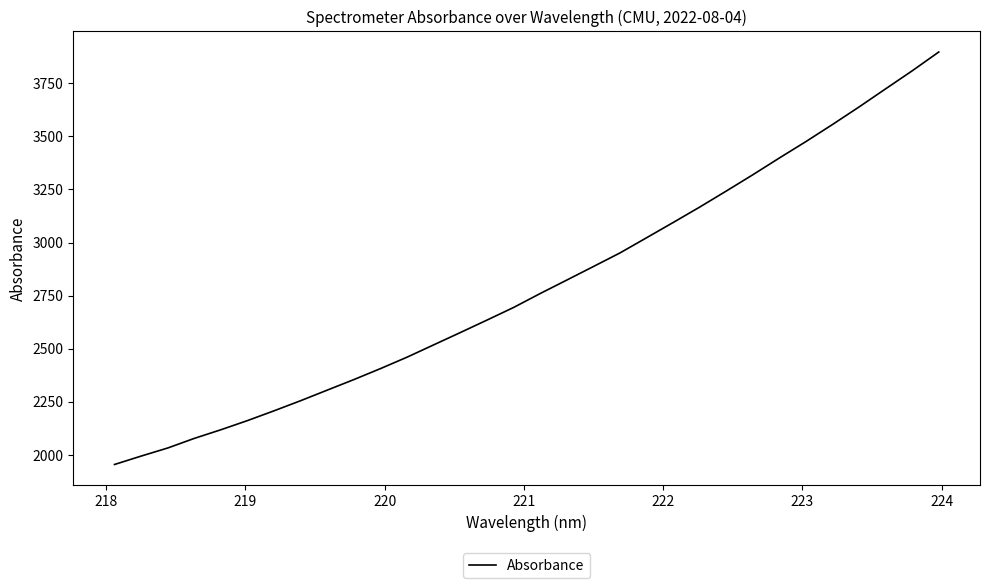

Does the chart display data point markers on the line(s)?

No